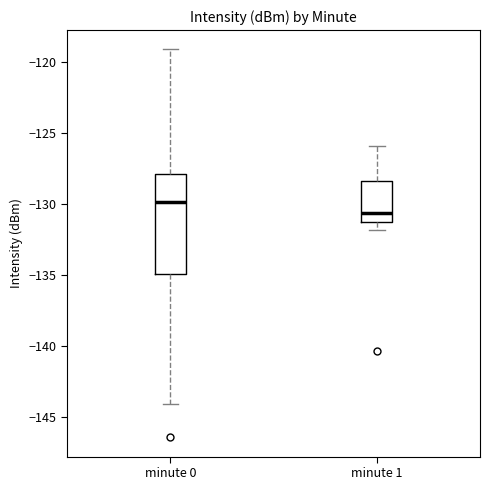

Reading left to right, read every box against the y-axis: the position of its median line, the range the box covers, and the ends of its whiskers. The values are not printed on the chart, so give them approximately, as read against the axis.

minute 0: median -130.0, box -135.0 to -128.0, whiskers -144.0 to -119.0
minute 1: median -130.5, box -131.5 to -128.5, whiskers -132.0 to -126.0